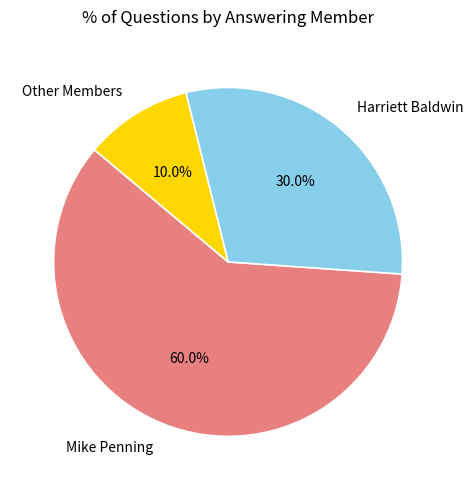

Count the number of slices in the pie.

3